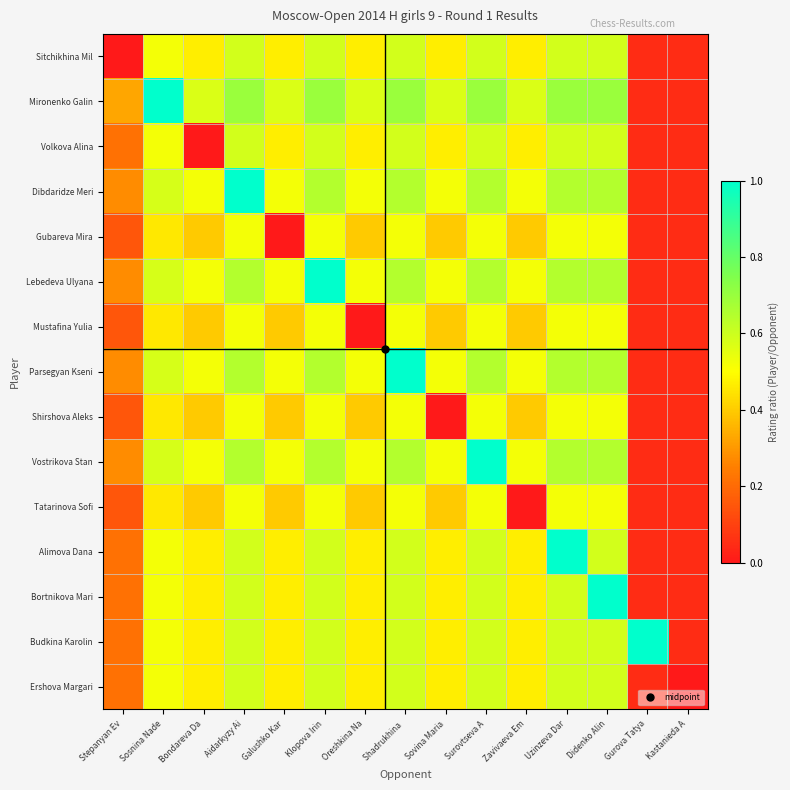

What is the total value across all series at Oreshkina Na?

6.6